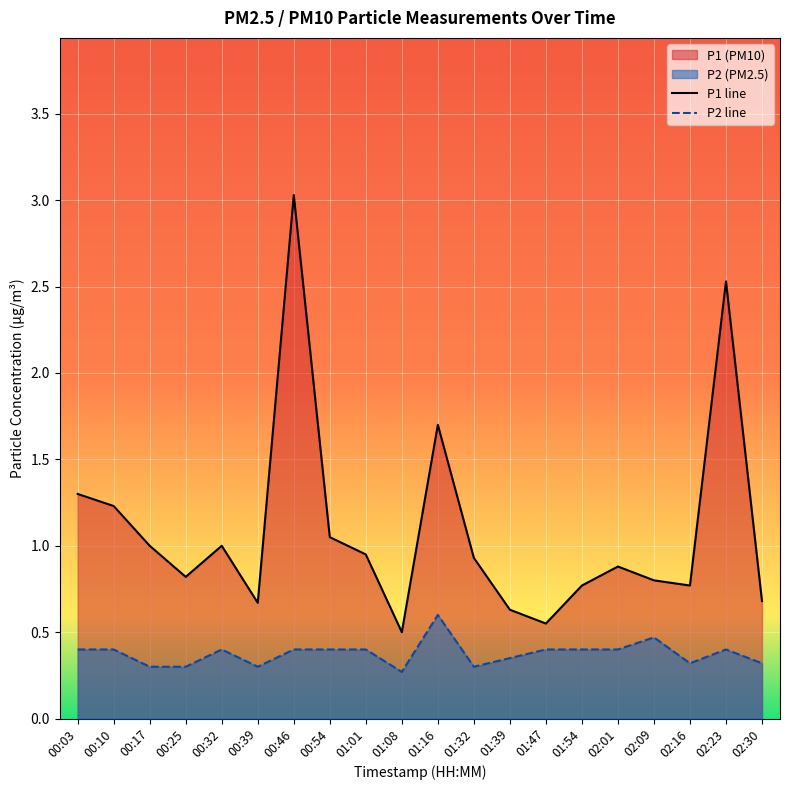

What is the total value across all series at 00:25?

1.1